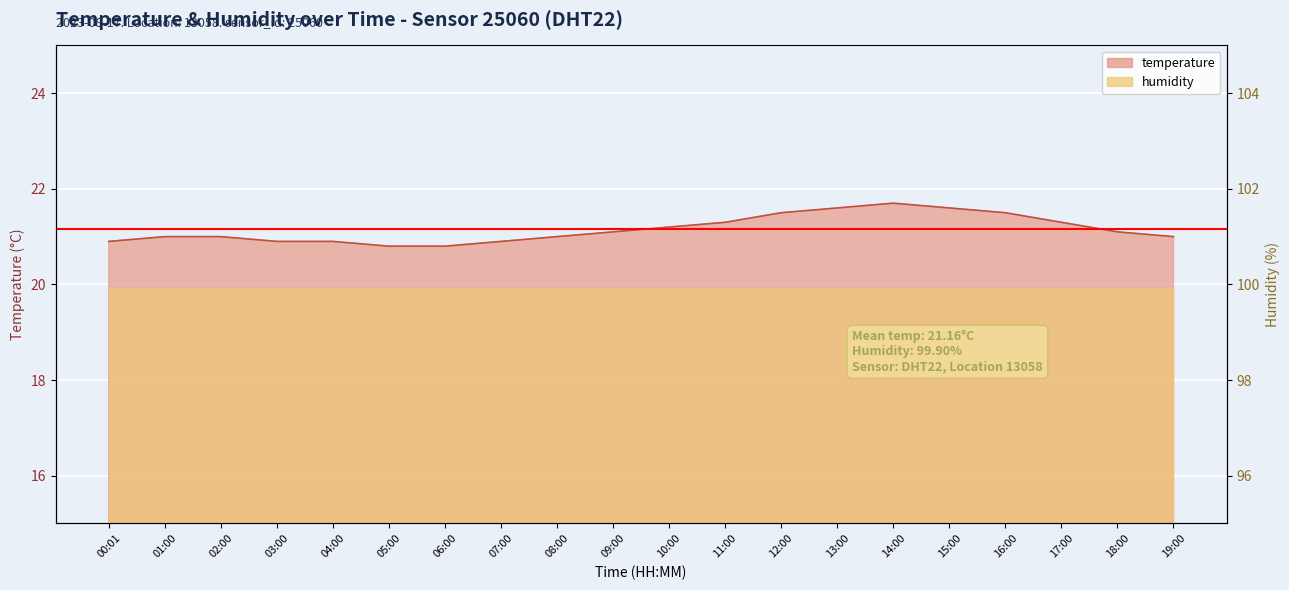

What is the average value?

21.2